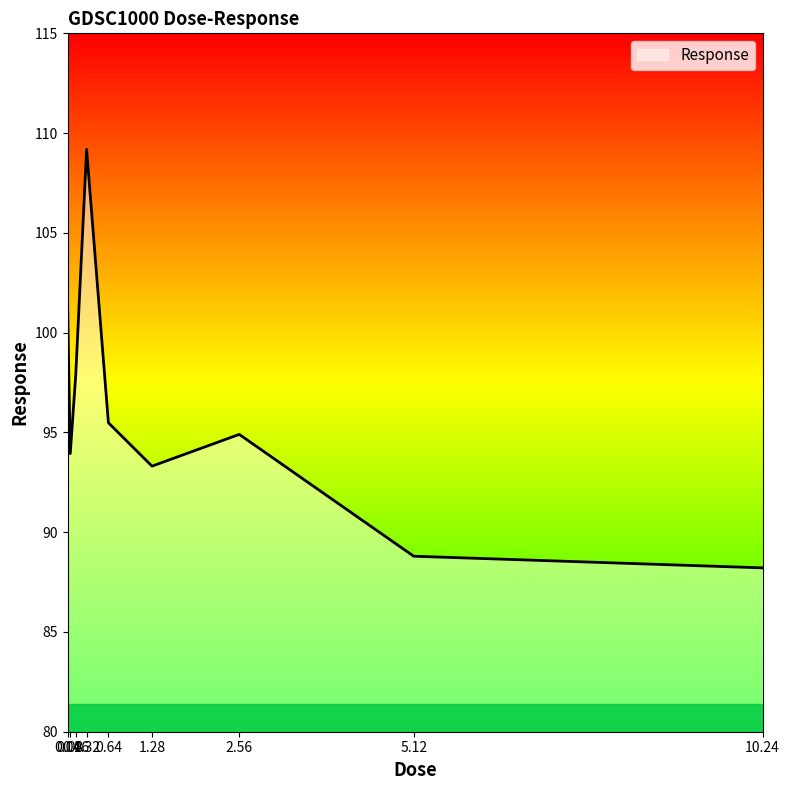

Reading left to right, what are all the values shown in this chart?

101.6	93.9	97.8	109.2	95.5	93.3	94.9	88.8	88.2